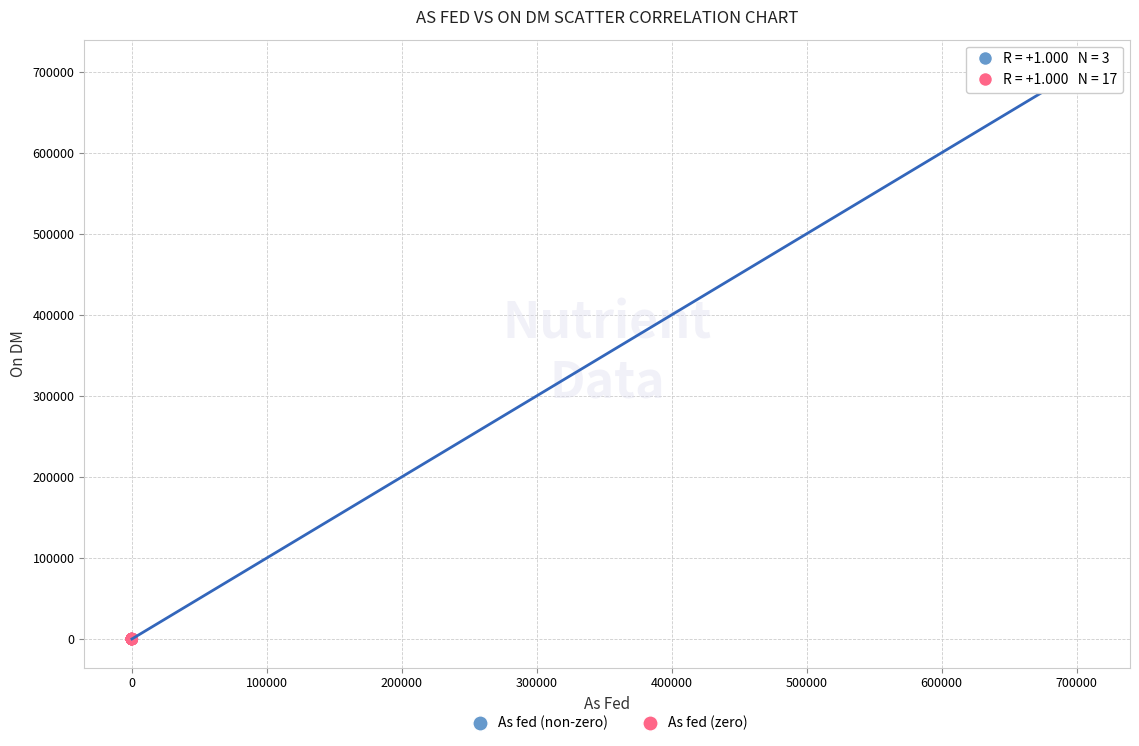

Which series reaches the maximum Y coordinate?

As fed (non-zero)